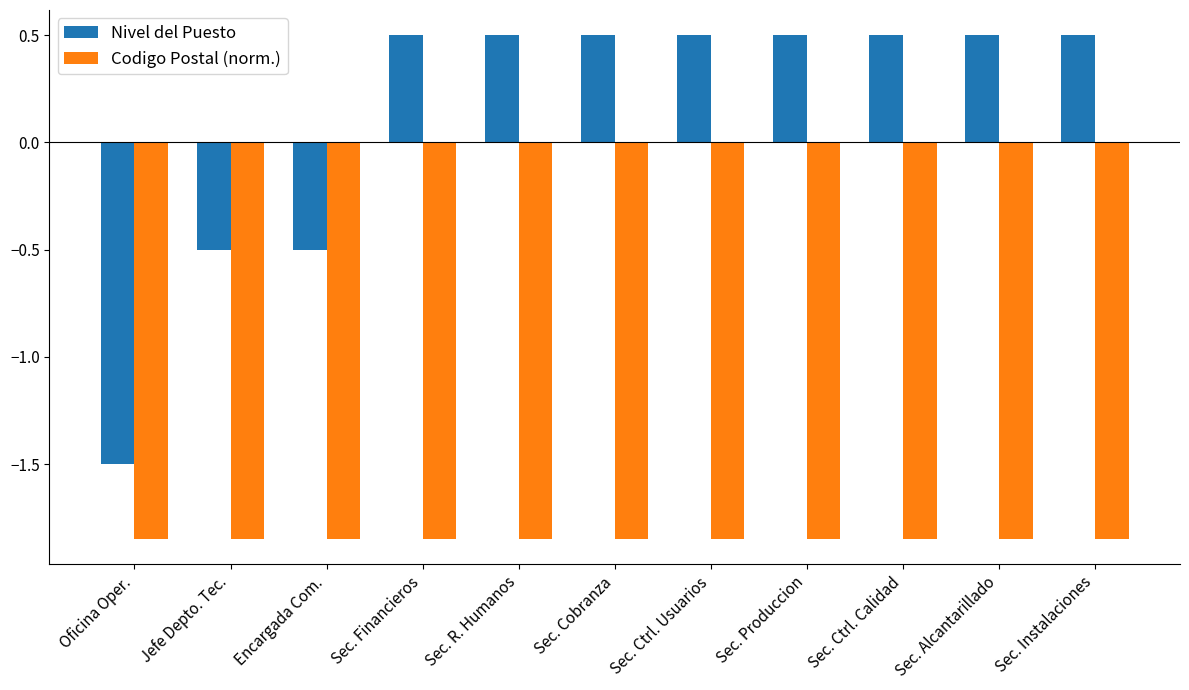

What is the maximum value for Nivel del Puesto?

0.5